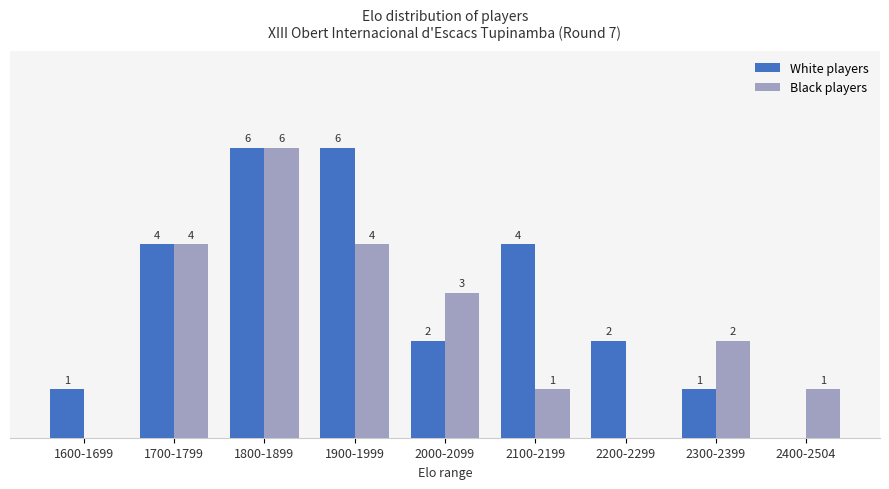

At which label does Black players first exceed 2?

1700-1799